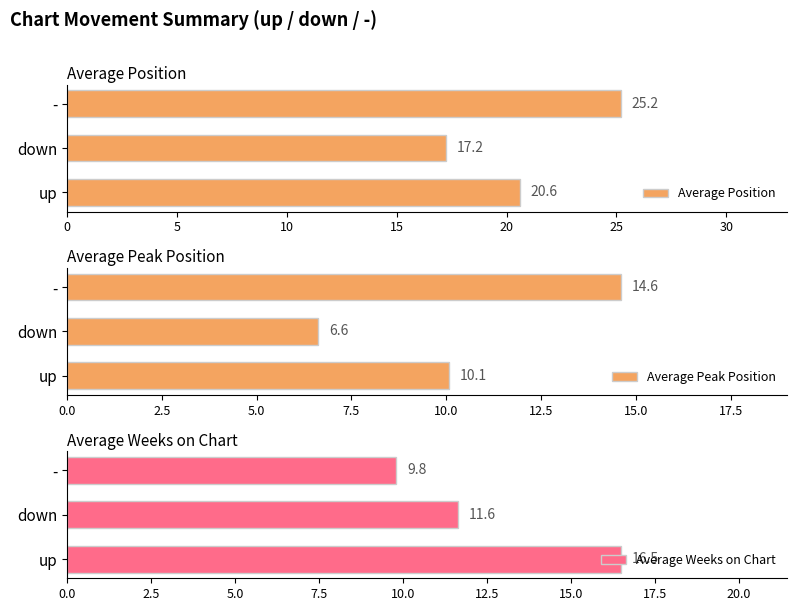

What is the sum of all Average Position values?

63.0